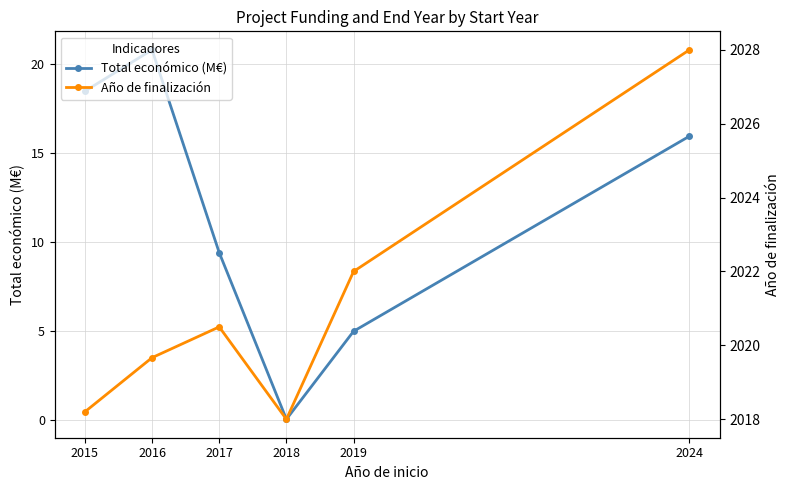

What is the value of the Año de finalización point at the 6th from the left?

2028.0